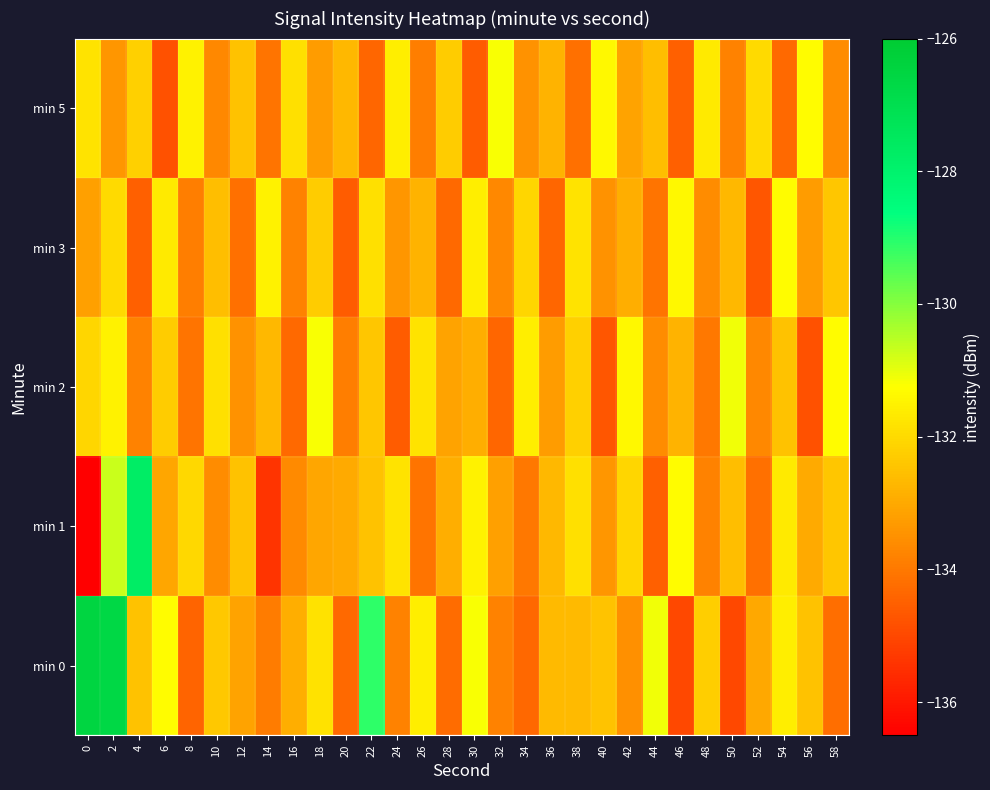

Reading left to right, extract all data points from this chart.

min 0: 0=-126.5	2=-126.6	4=-132.5	6=-131.3	8=-134.4	10=-132.4	12=-133.1	14=-133.9	16=-132.9	18=-131.8	20=-134.3	22=-129.1	24=-133.8	26=-131.6	28=-134.3	30=-131.2	32=-133.8	34=-134.3	36=-132.7	38=-132.7	40=-132.5	42=-133.5	44=-131.1	46=-135.0	48=-132.3	50=-135.0	52=-133.1	54=-131.6	56=-132.5	58=-134.2
min 1: 0=-136.5	2=-130.7	4=-127.7	6=-133.1	8=-132.0	10=-133.6	12=-132.5	14=-135.4	16=-133.6	18=-133.1	20=-133.0	22=-132.5	24=-131.8	26=-134.1	28=-132.9	30=-131.5	32=-133.2	34=-134.0	36=-132.7	38=-131.9	40=-133.4	42=-132.1	44=-134.5	46=-131.3	48=-133.8	50=-132.6	52=-134.2	54=-131.7	56=-133.0	58=-132.4
min 2: 0=-132.1	2=-131.5	4=-133.8	6=-132.3	8=-134.1	10=-131.9	12=-133.5	14=-132.7	16=-134.3	18=-131.2	20=-133.9	22=-132.4	24=-134.6	26=-131.8	28=-133.1	30=-132.9	32=-134.4	34=-131.6	36=-133.3	38=-132.2	40=-134.7	42=-131.4	44=-133.6	46=-132.8	48=-134.0	50=-131.1	52=-133.7	54=-132.5	56=-134.8	58=-131.3
min 3: 0=-133.2	2=-132.0	4=-134.5	6=-131.7	8=-133.9	10=-132.6	12=-134.2	14=-131.5	16=-133.8	18=-132.3	20=-134.6	22=-131.9	24=-133.4	26=-132.8	28=-134.3	30=-131.6	32=-133.7	34=-132.1	36=-134.4	38=-131.8	40=-133.5	42=-132.9	44=-134.1	46=-131.4	48=-133.6	50=-132.7	52=-134.7	54=-131.3	56=-133.3	58=-132.4
min 5: 0=-131.8	2=-133.4	4=-132.2	6=-134.8	8=-131.5	10=-133.7	12=-132.5	14=-134.1	16=-131.9	18=-133.3	20=-132.7	22=-134.4	24=-131.6	26=-133.9	28=-132.3	30=-134.6	32=-131.2	34=-133.5	36=-132.8	38=-134.2	40=-131.4	42=-133.1	44=-132.6	46=-134.5	48=-131.7	50=-133.8	52=-132.0	54=-134.3	56=-131.3	58=-133.6